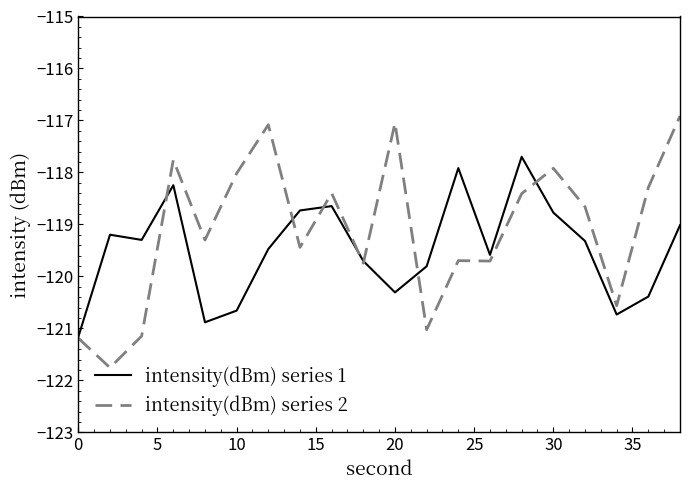

Is this an area chart (filled region under the line)?

No